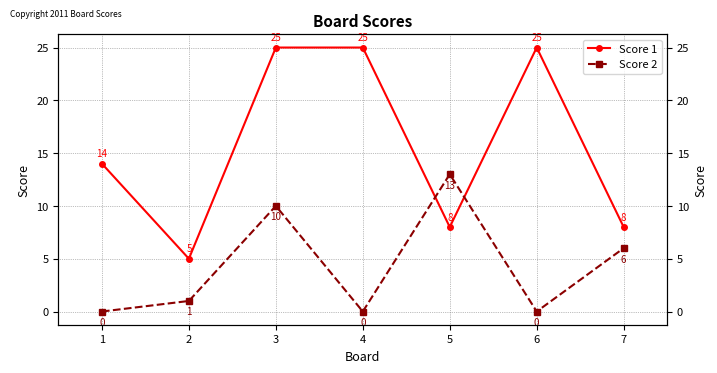

True or false: Score 1 has a value of 8 at 5.

True